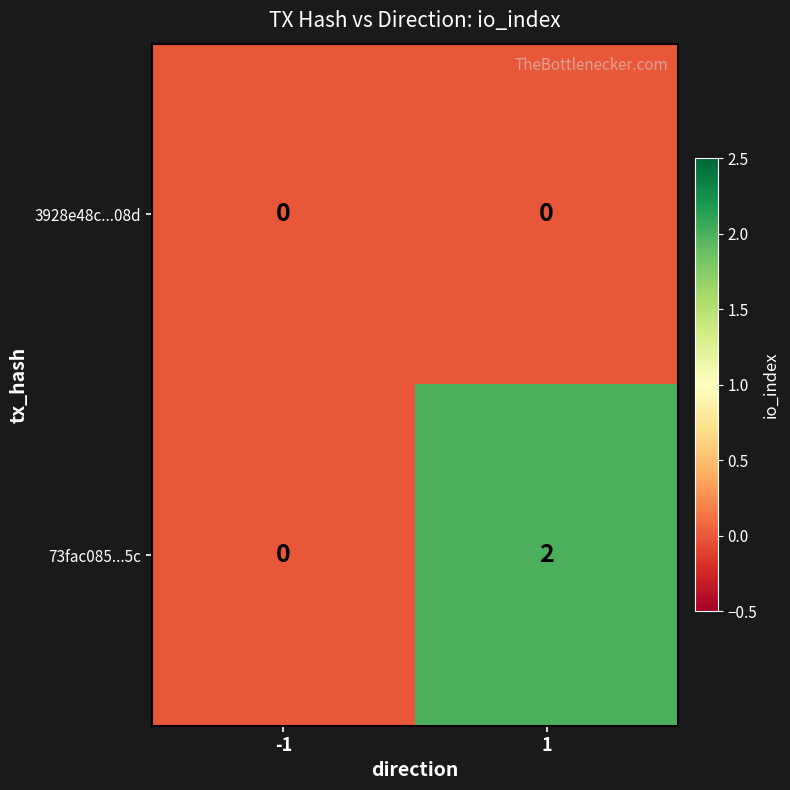

Which series has the largest total across all categories?

73fac085...5c